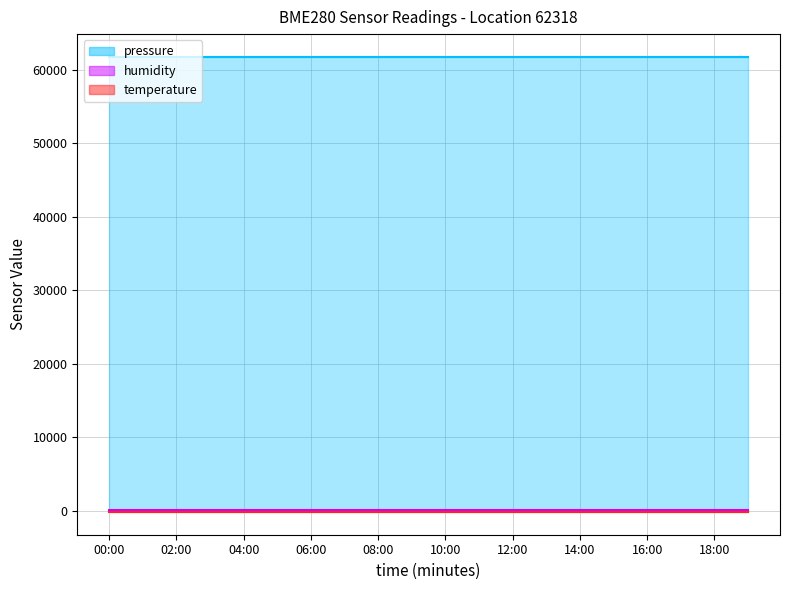

How many distinct data groups are displayed?

3